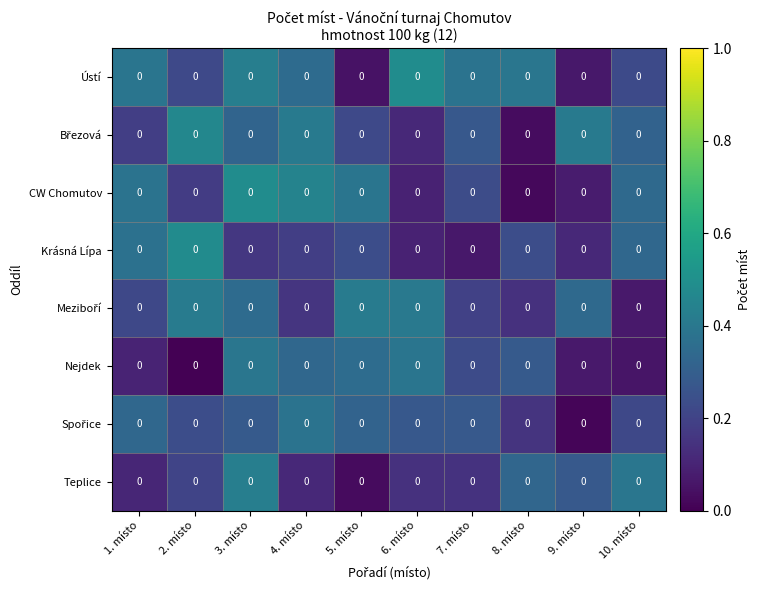

How many categories are shown in the chart?

10